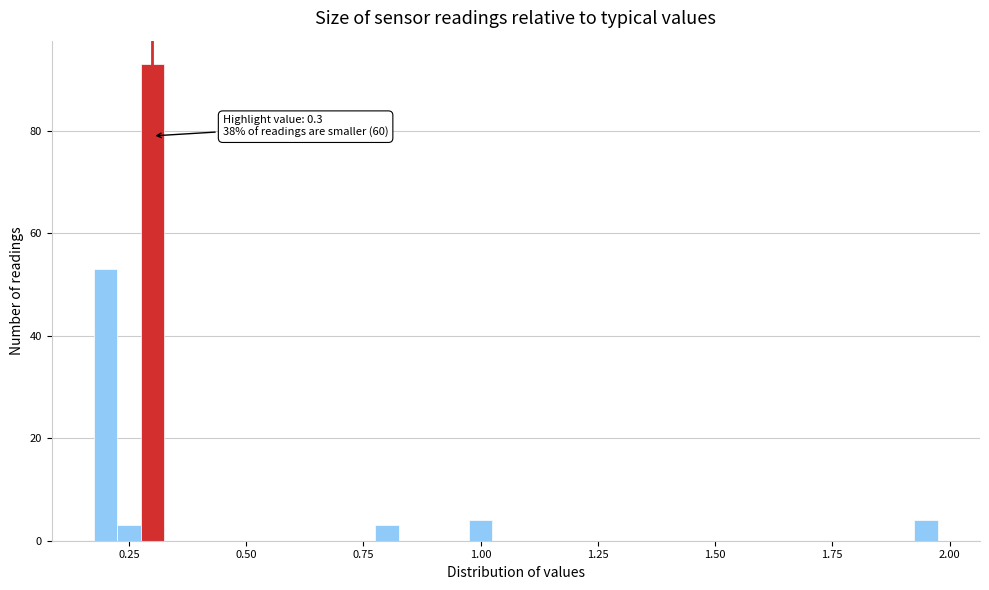

Read against the x-axis, roughly where is the centre of the tallest bar?

0.30